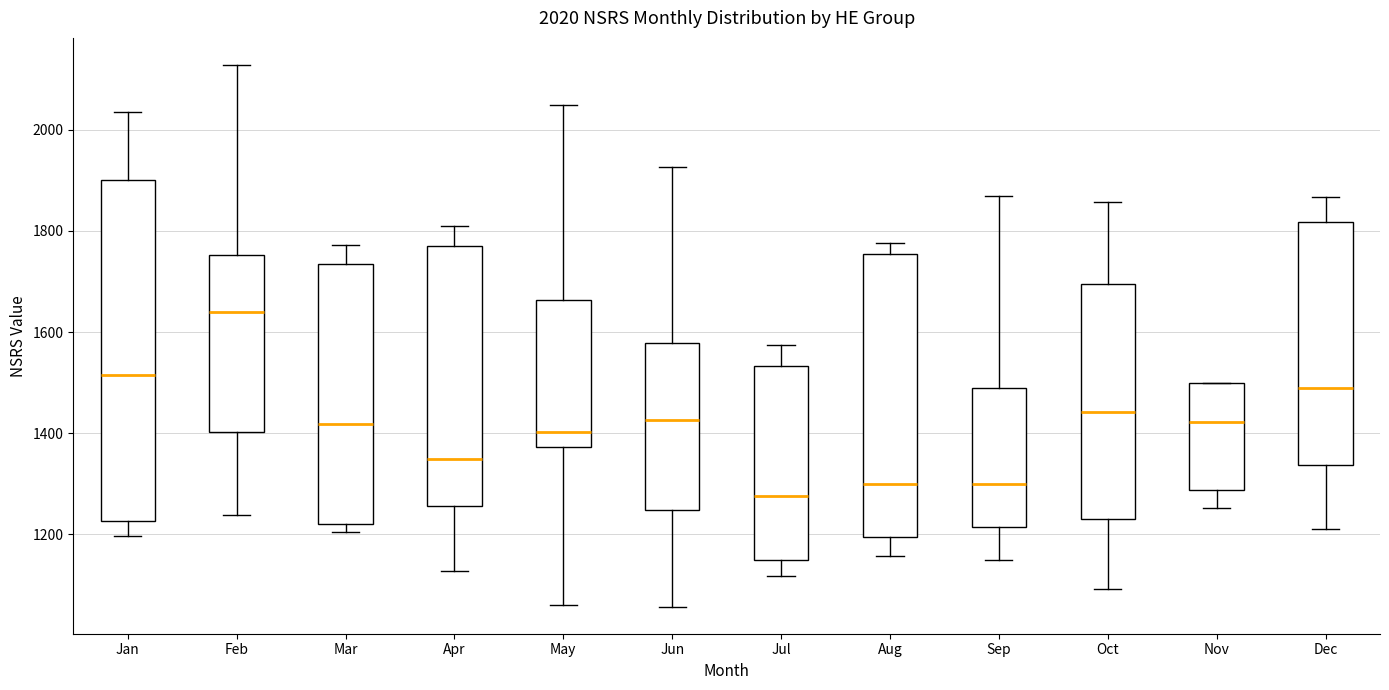

Which box has the lowest median line?

Jul